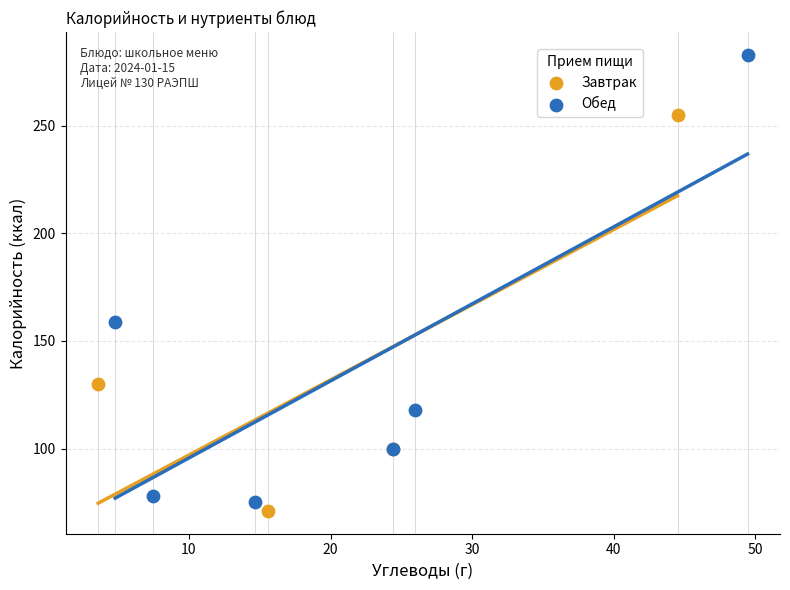

Which series has the widest spread of Y values?

Обед